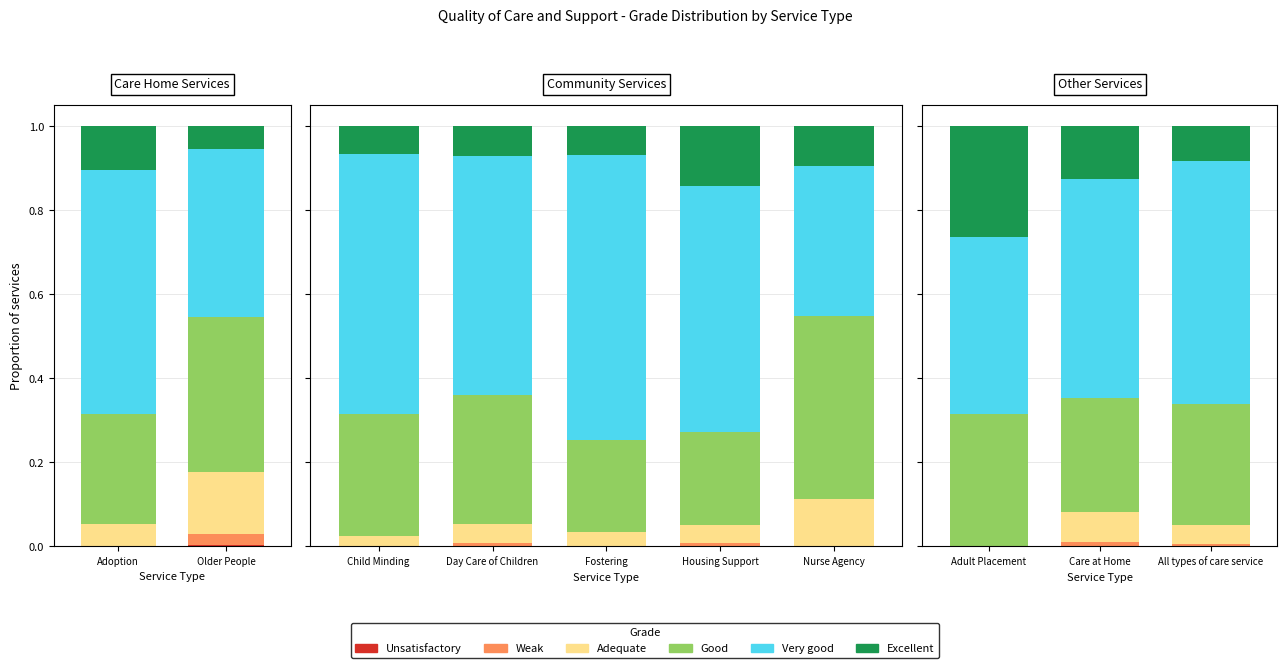

What is the average value of the Good series?

0.3